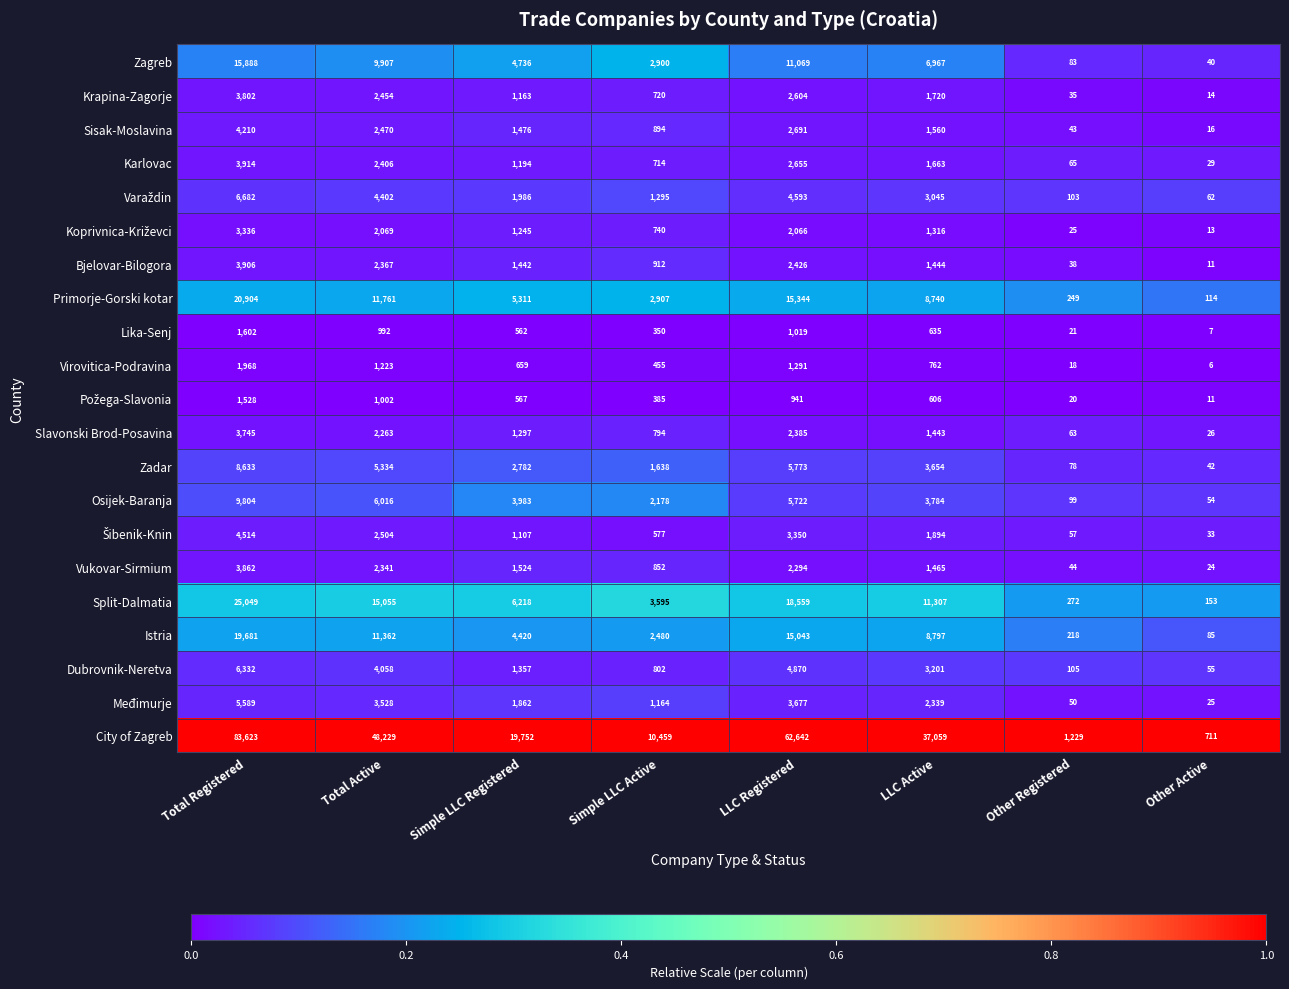

What is the minimum value shown in the chart?

6